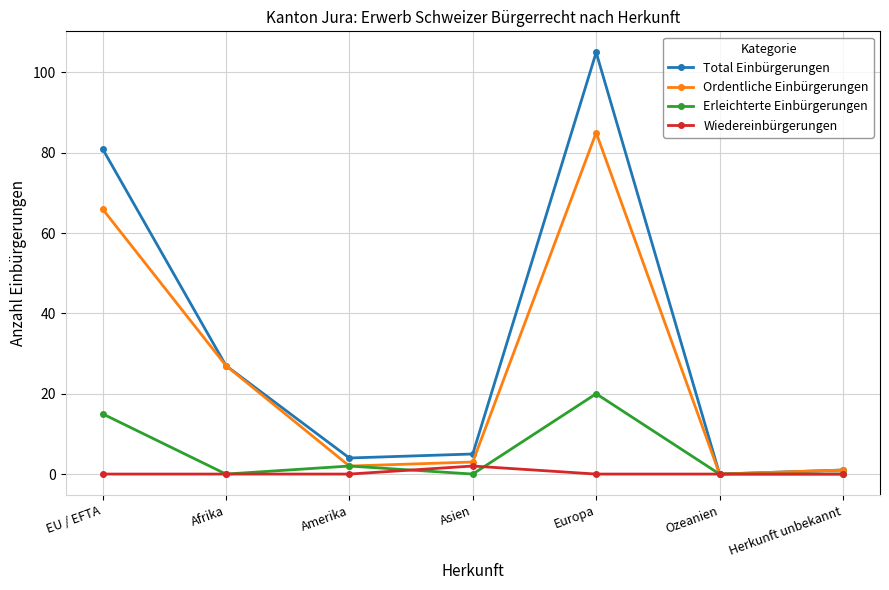

True or false: Erleichterte Einbürgerungen has a value of 0 at Afrika.

True